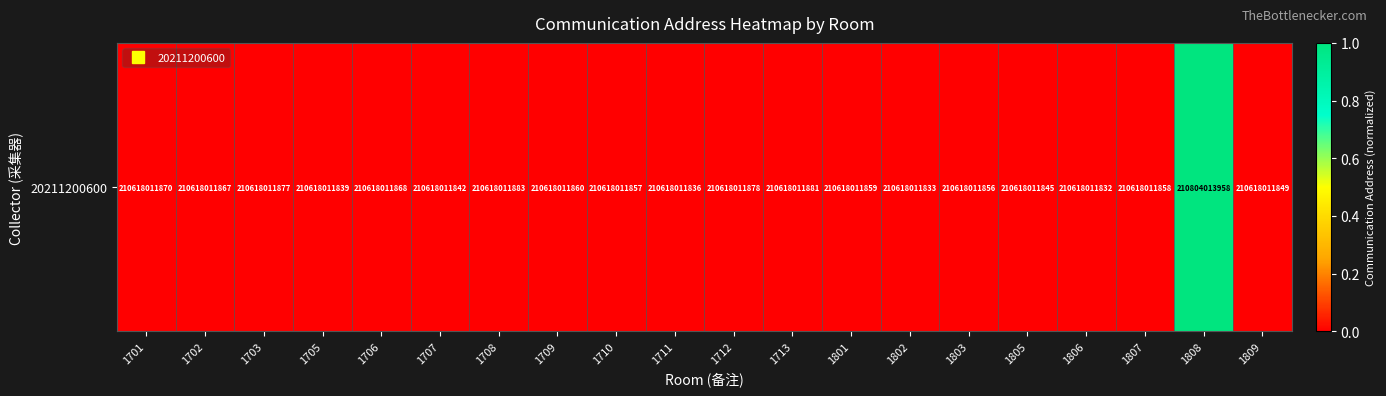

The value at 1802 is 0.0. True or false?

True